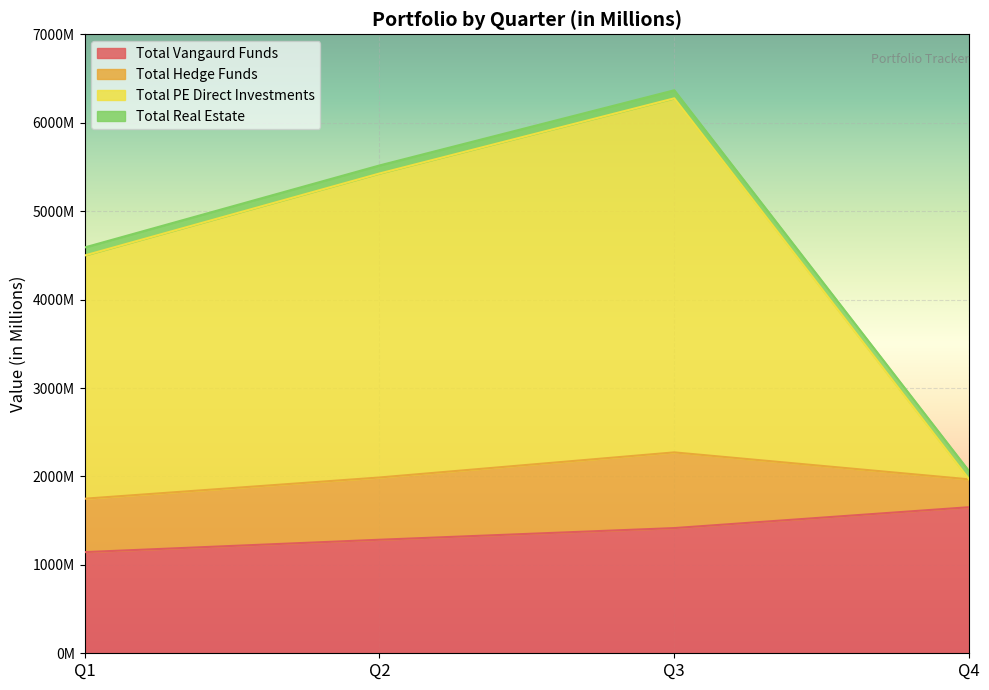

Is the value of Total PE Direct Investments at Q2 greater than the value of Total Vangaurd Funds at Q1?

Yes